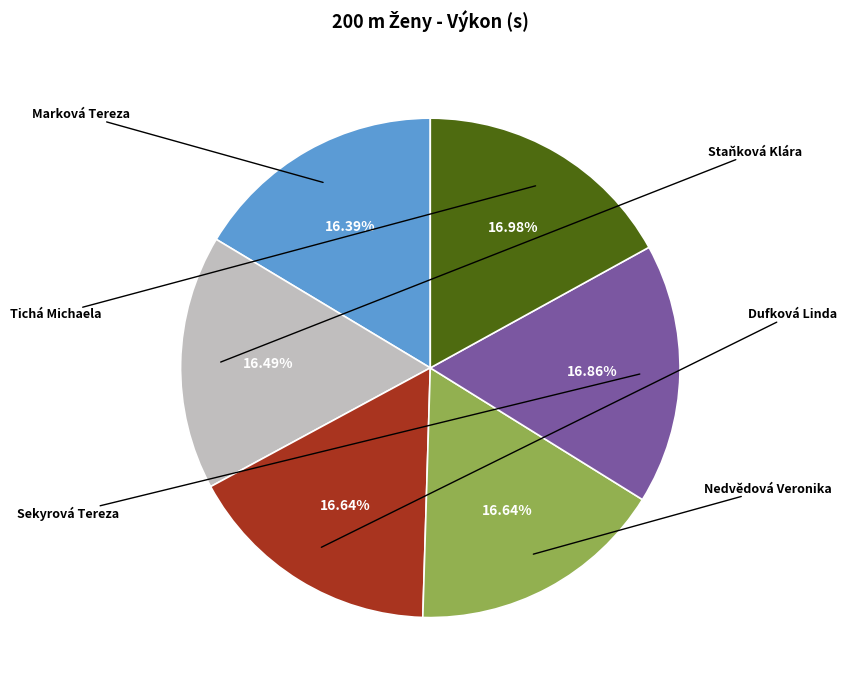

Is Sekyrová Tereza the majority of the pie?

No